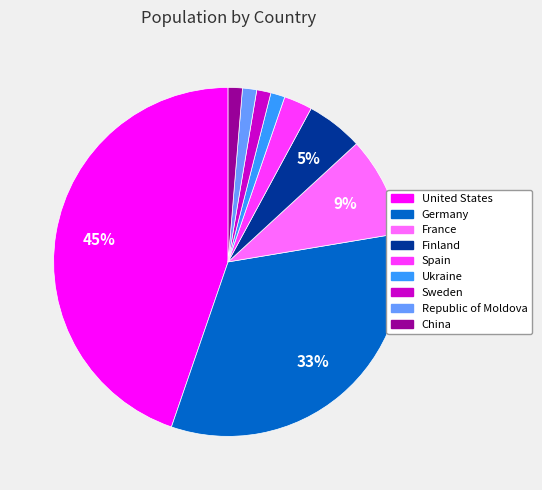

How many segments does this pie chart have?

9